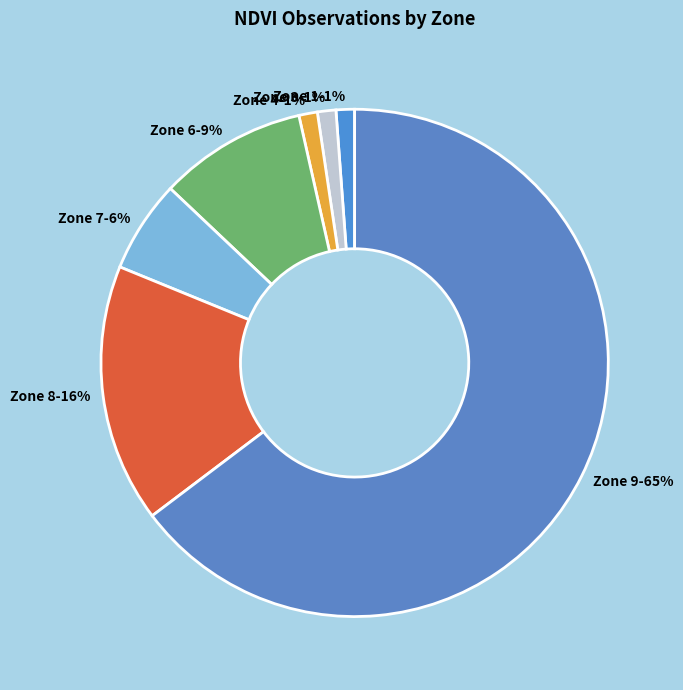

To the nearest percent, what is the average slice percentage?

14%